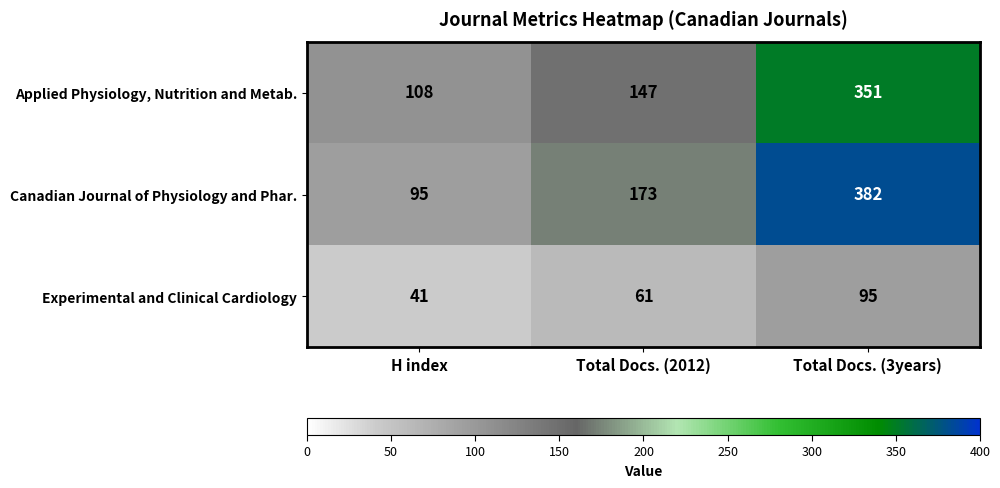

How many Applied Physiology, Nutrition and Metab. values are between 108 and 351?

3